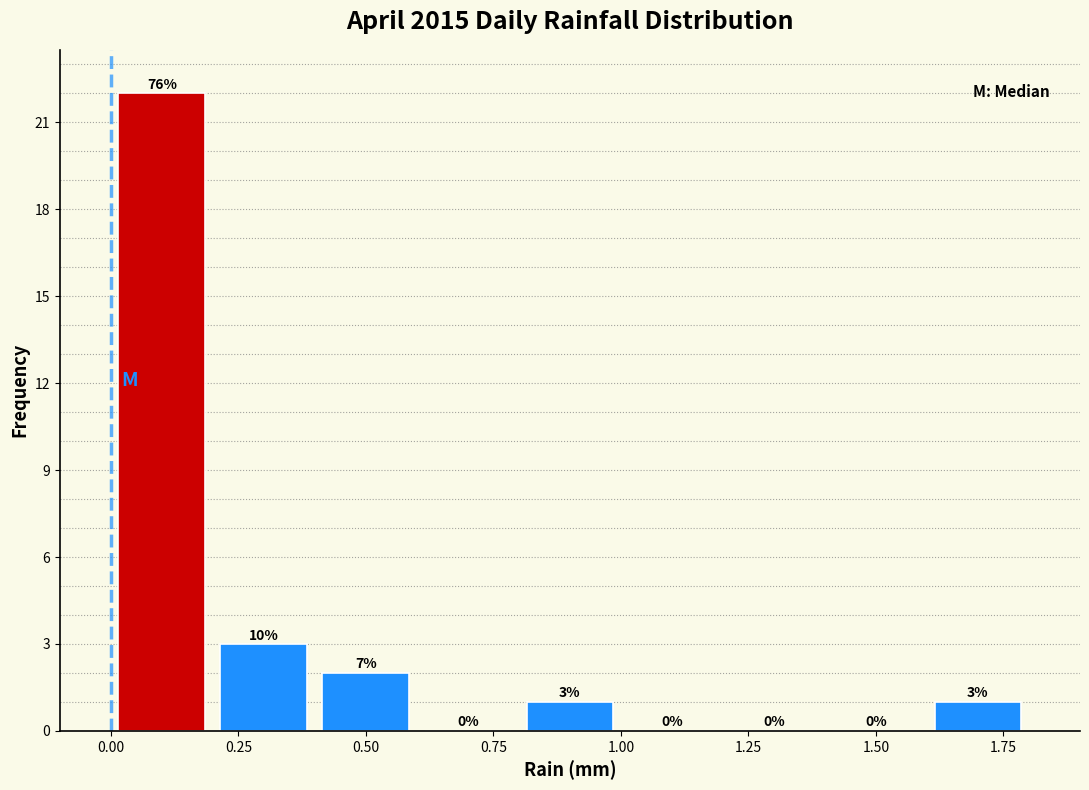

Which range on the x-axis has the tallest bar?

0.0 to 0.2